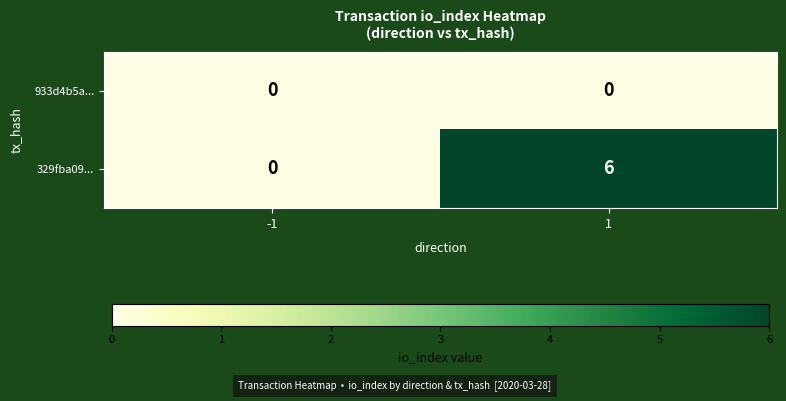

At how many categories does at least one series exceed 5?

1